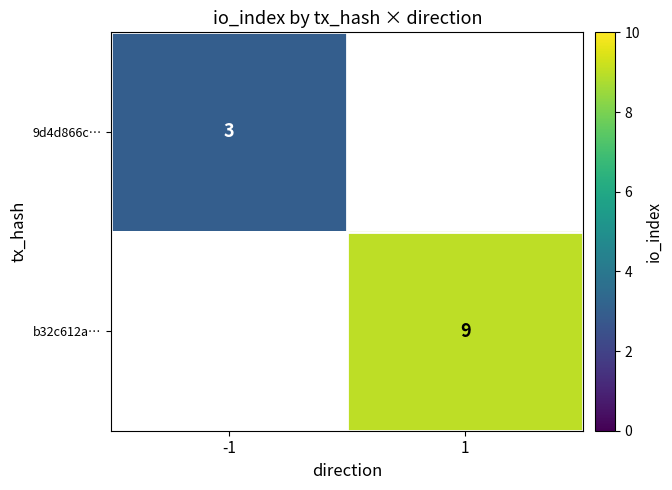

Is the value of b32c612a… at 1 greater than the value of 9d4d866c… at -1?

Yes